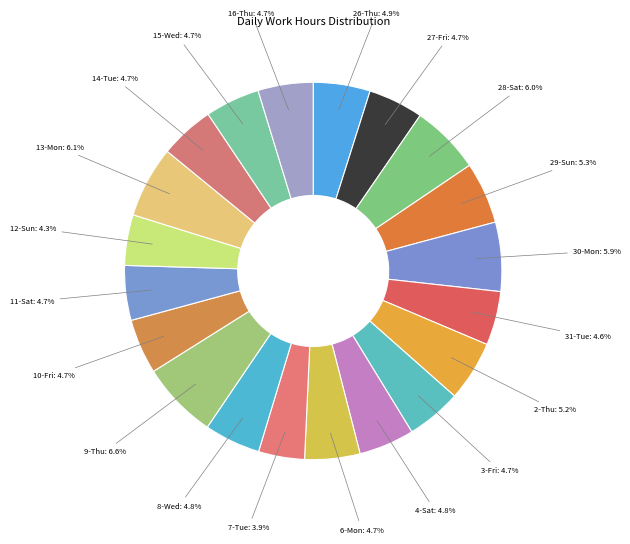

Is there a majority slice in this chart?

No